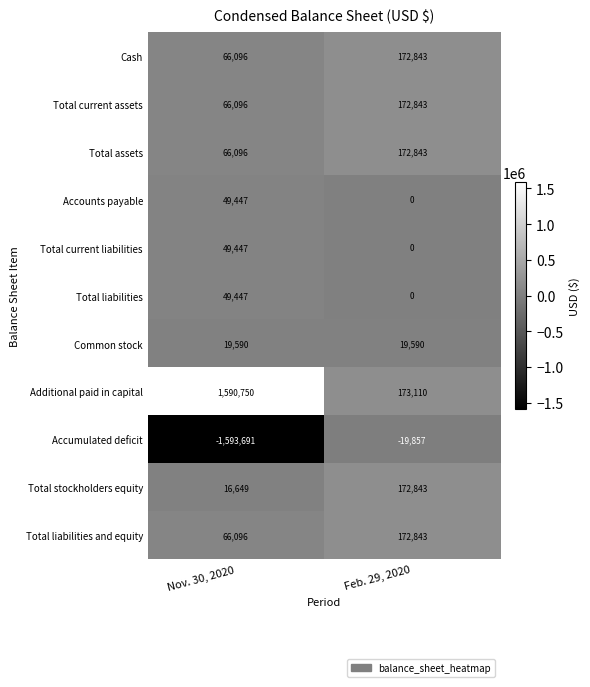

What is the sum of all Accounts payable values?

49447